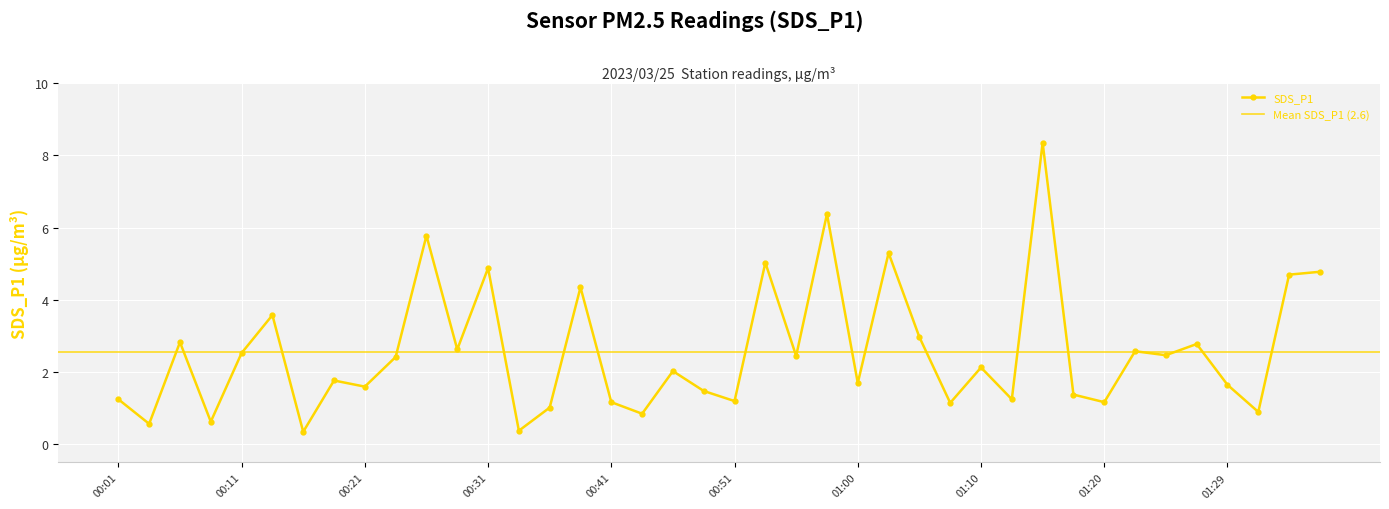

How many lines are shown in the chart?

1